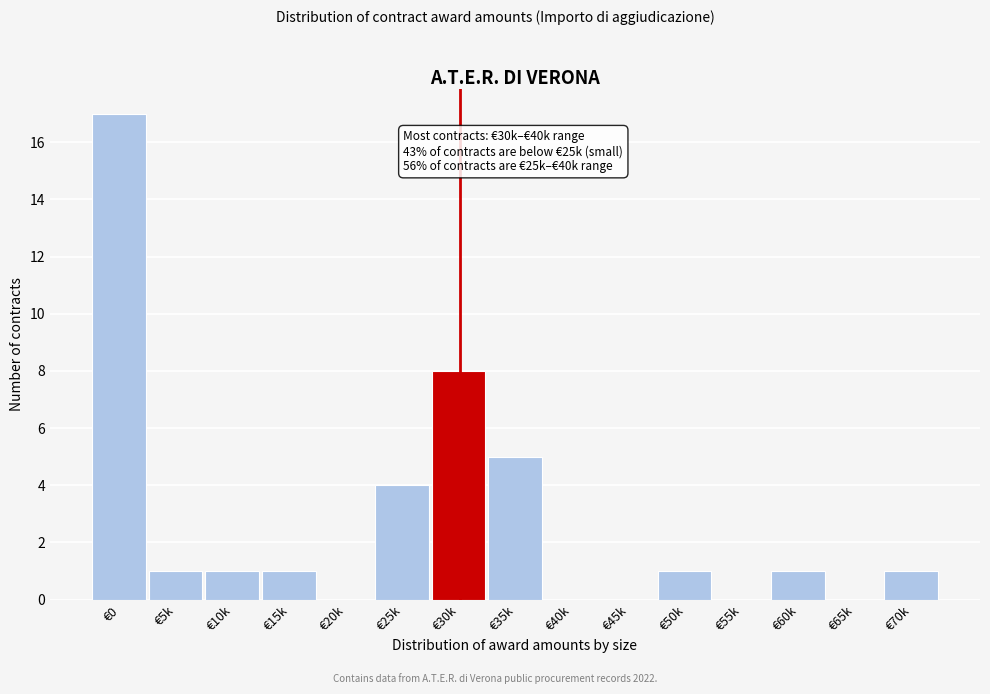

Reading right to left, extract all data points from this chart.

€70k=1	€65k=0	€60k=1	€55k=0	€50k=1	€45k=0	€40k=0	€35k=5	€30k=8	€25k=4	€20k=0	€15k=1	€10k=1	€5k=1	€0=17